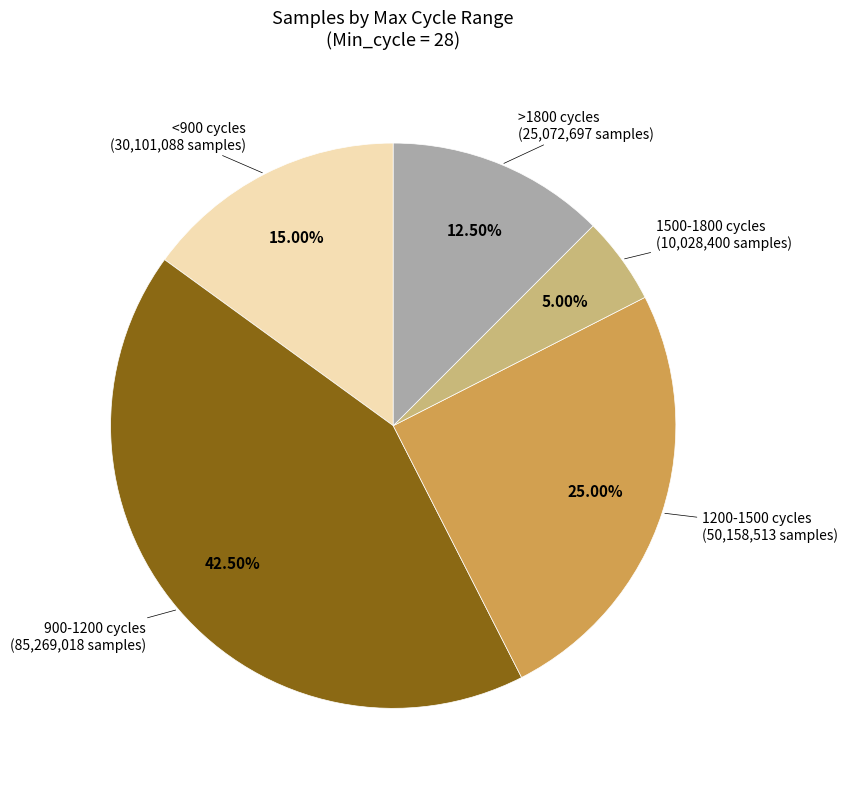

To the nearest percent, what is the average slice percentage?

20%